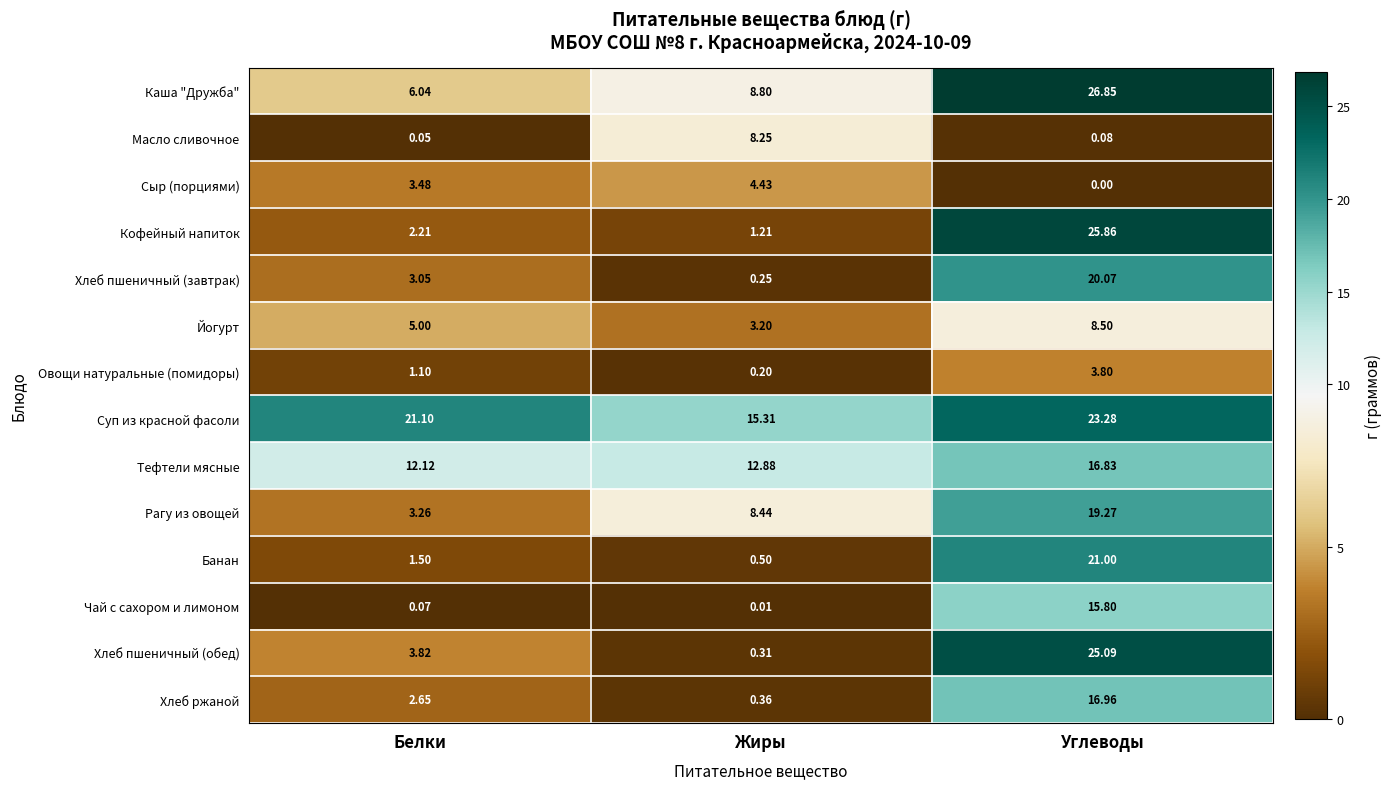

List the series in order of their peak value, highest first.

Каша "Дружба", Кофейный напиток, Хлеб пшеничный (обед), Суп из красной фасоли, Банан, Хлеб пшеничный (завтрак), Рагу из овощей, Хлеб ржаной, Тефтели мясные, Чай с сахором и лимоном, Йогурт, Масло сливочное, Сыр (порциями), Овощи натуральные (помидоры)